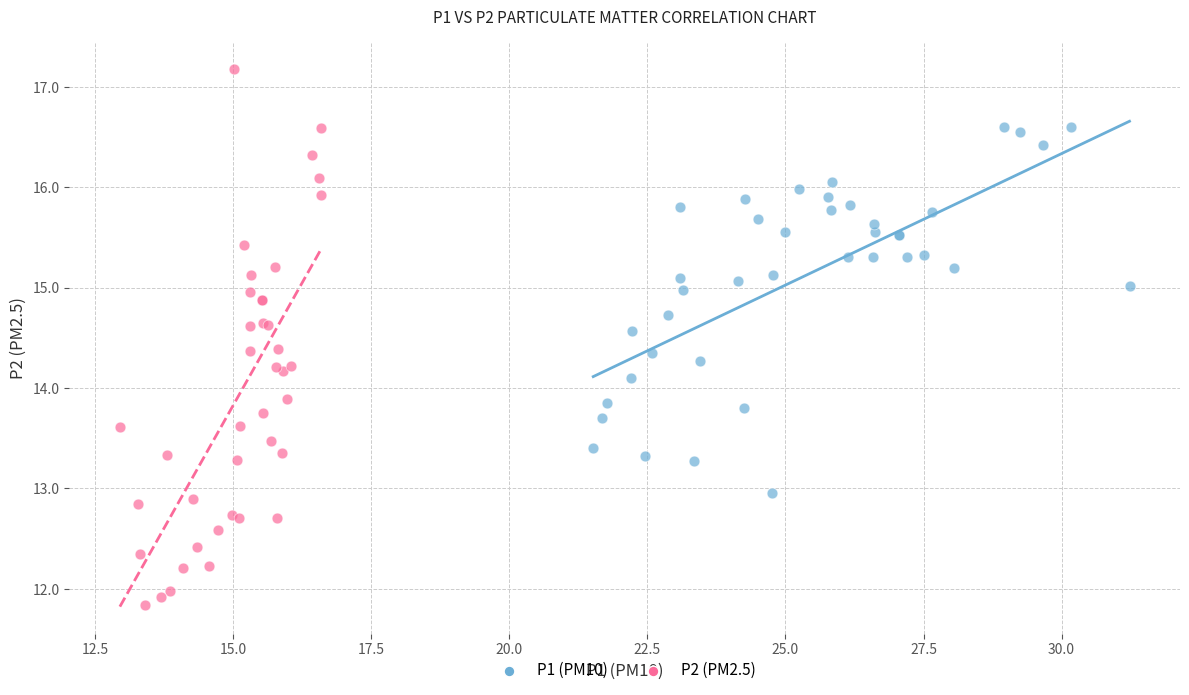

Which series has the widest spread of Y values?

P2 (PM2.5)